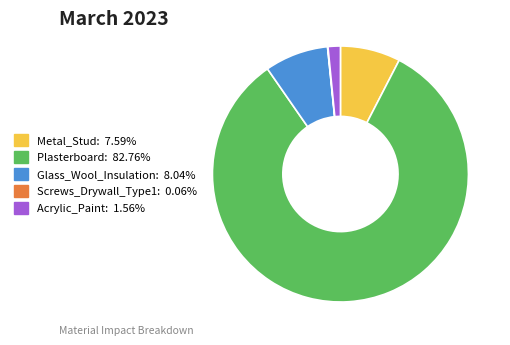

Does Plasterboard account for over 50% of the chart?

Yes